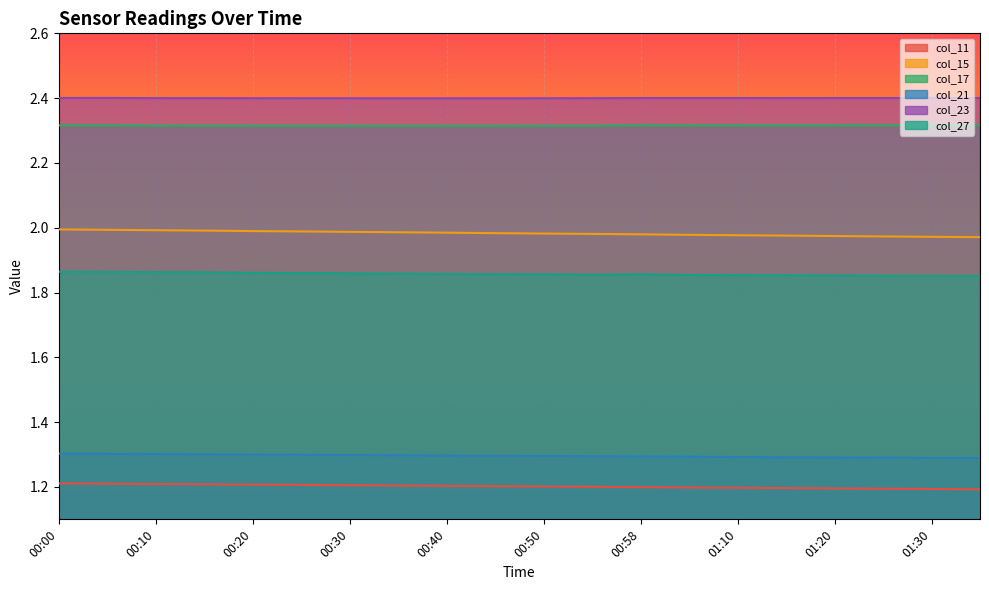

Which series changed the most between 00:55 and 01:10?

col_15